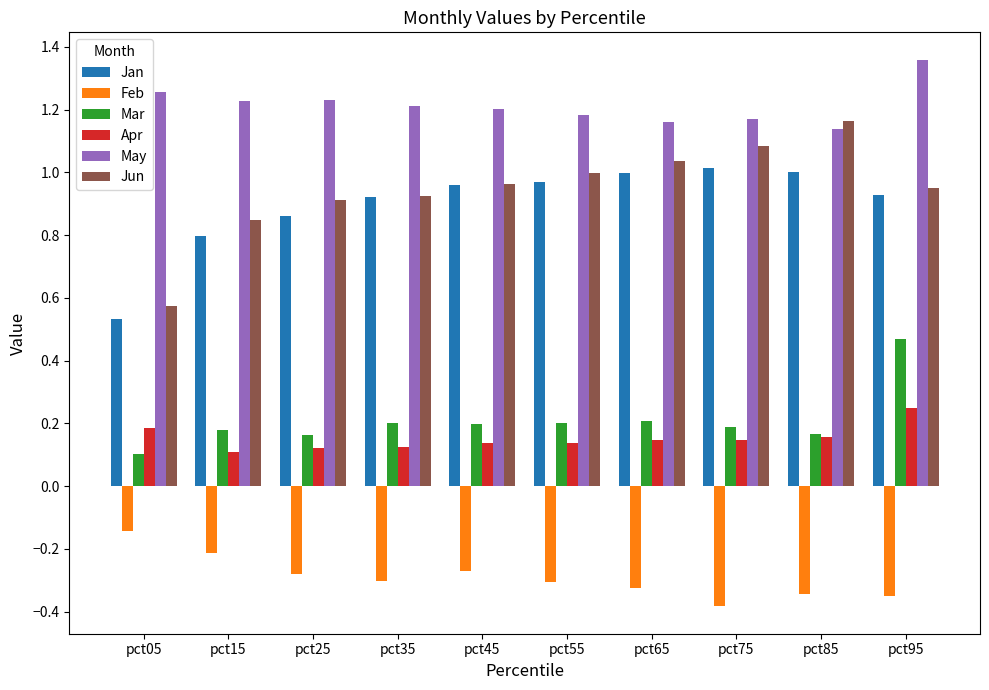

How many groups of bars are there?

10